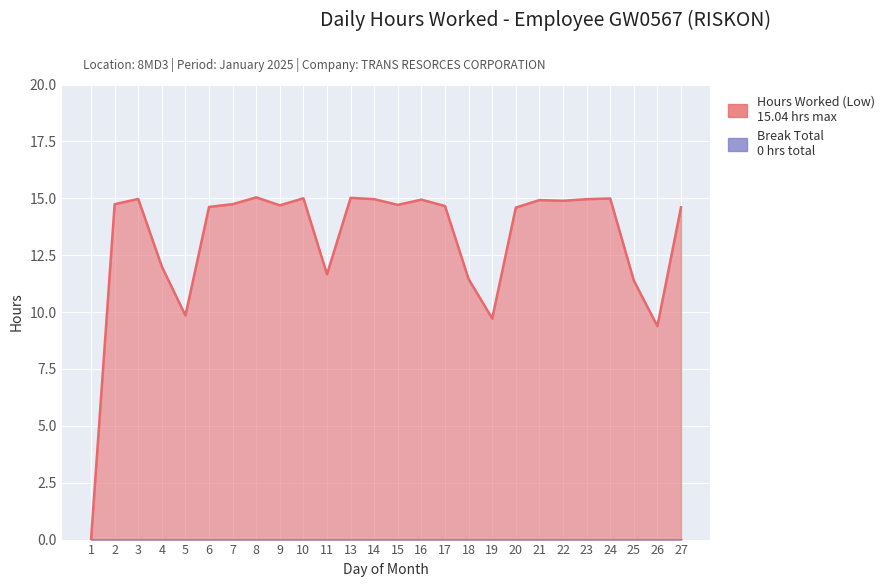

Which category has the lowest value across all series?

1